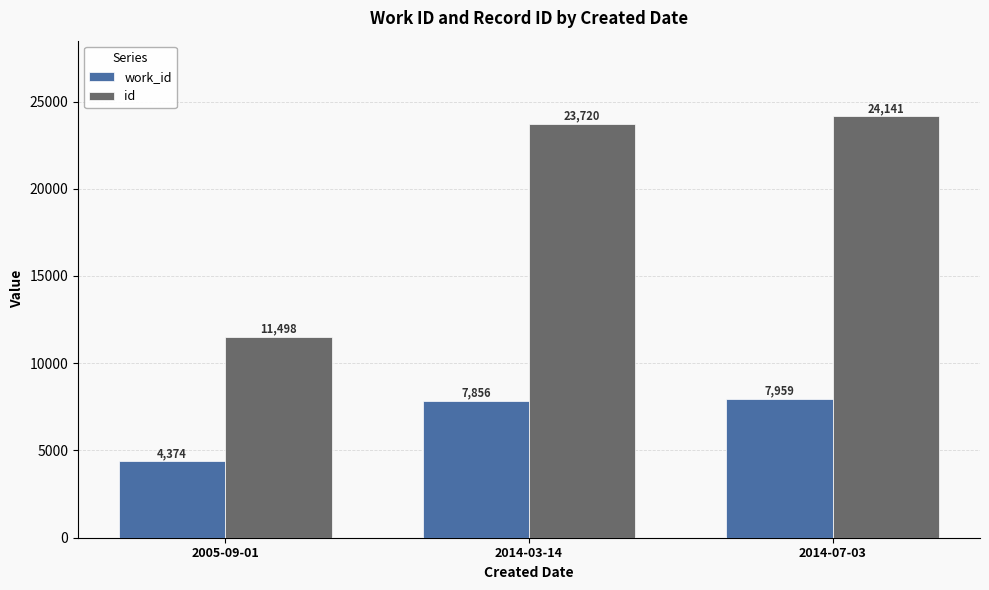

How many groups of bars are there?

3